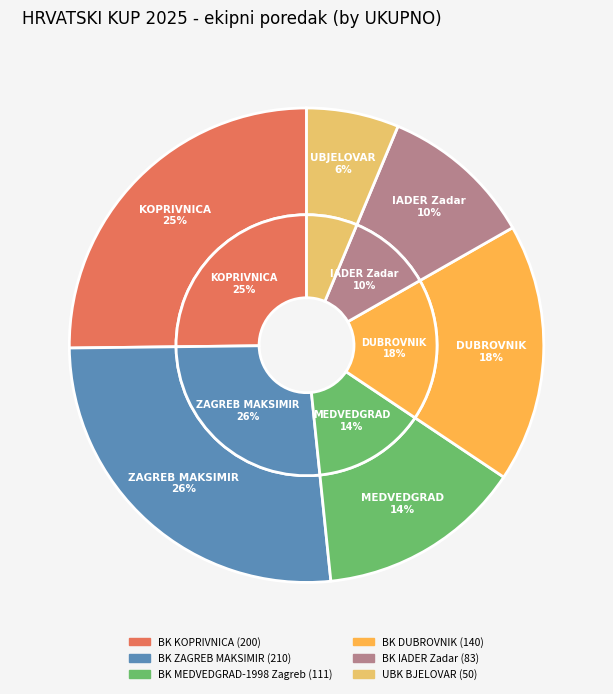

Do UBK BJELOVAR and BK MEĐIMURJE Čakovec together represent more than half of the pie?

No